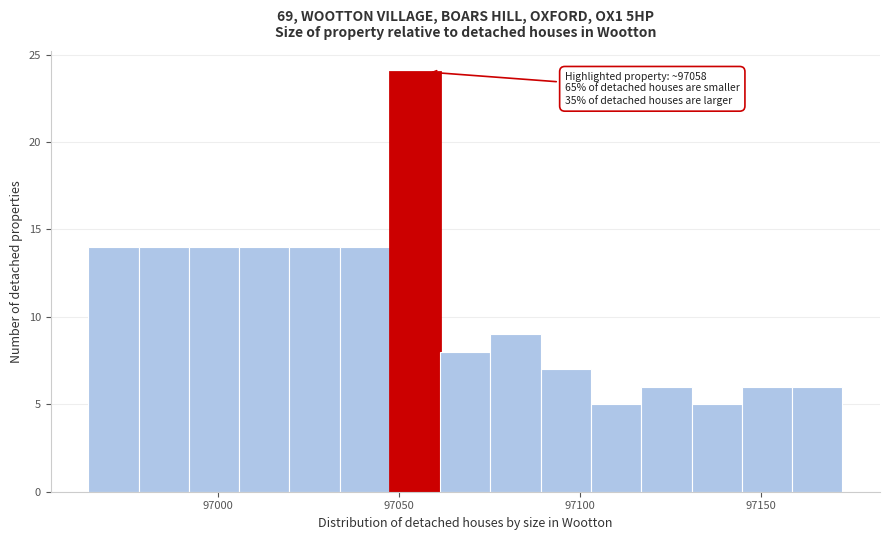

Around what value on the x-axis is the tallest bar? Give the approximate position of its centre, as read against the axis.

97055